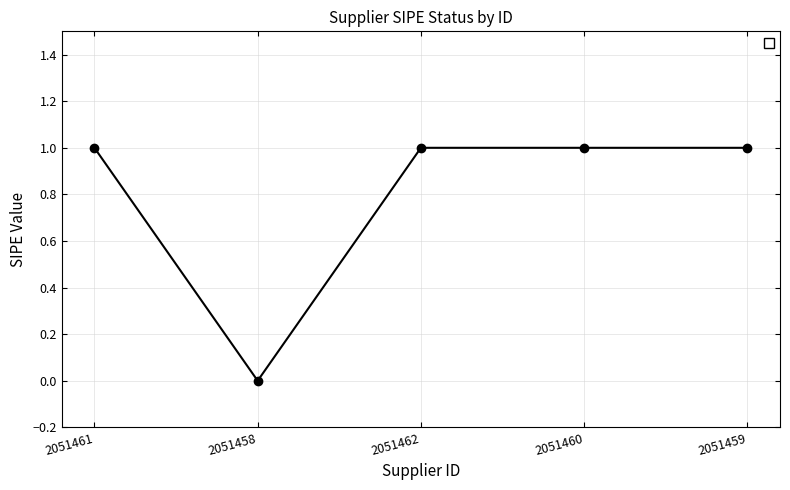

What is the greatest value displayed?

1